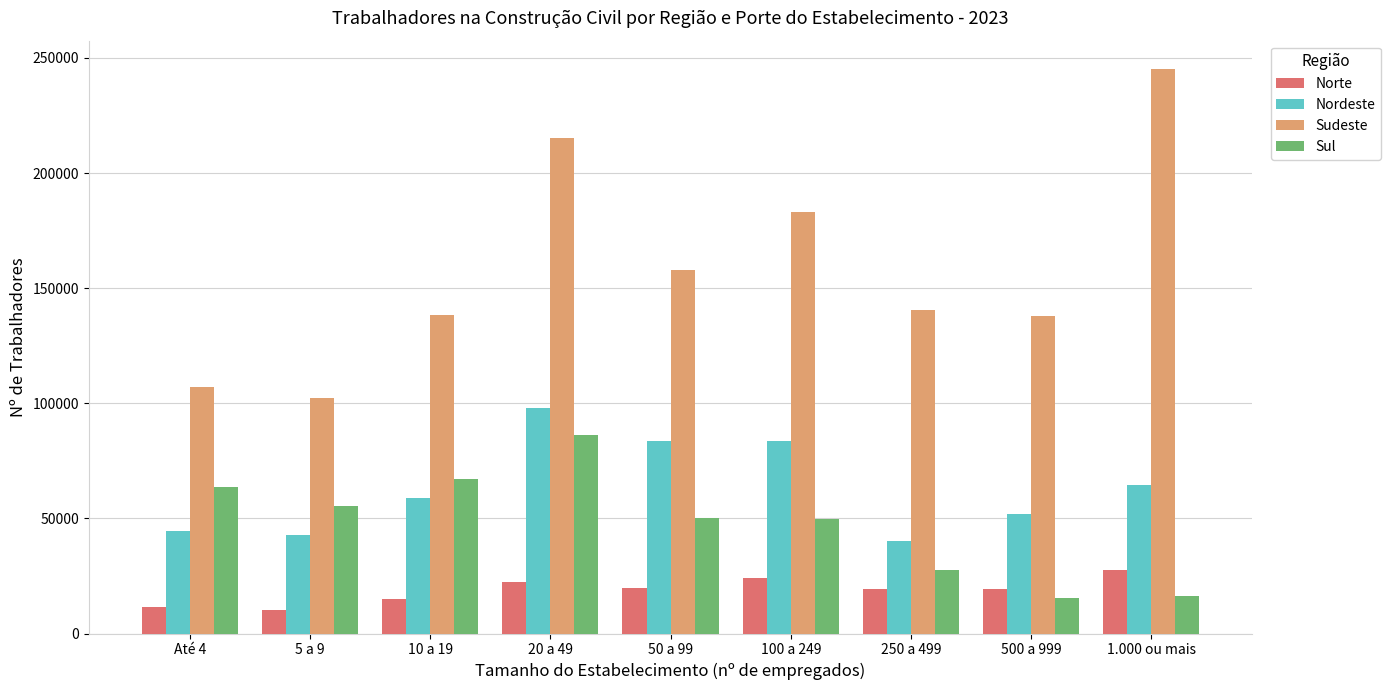

At which category is the sum across all series the highest?

20 a 49